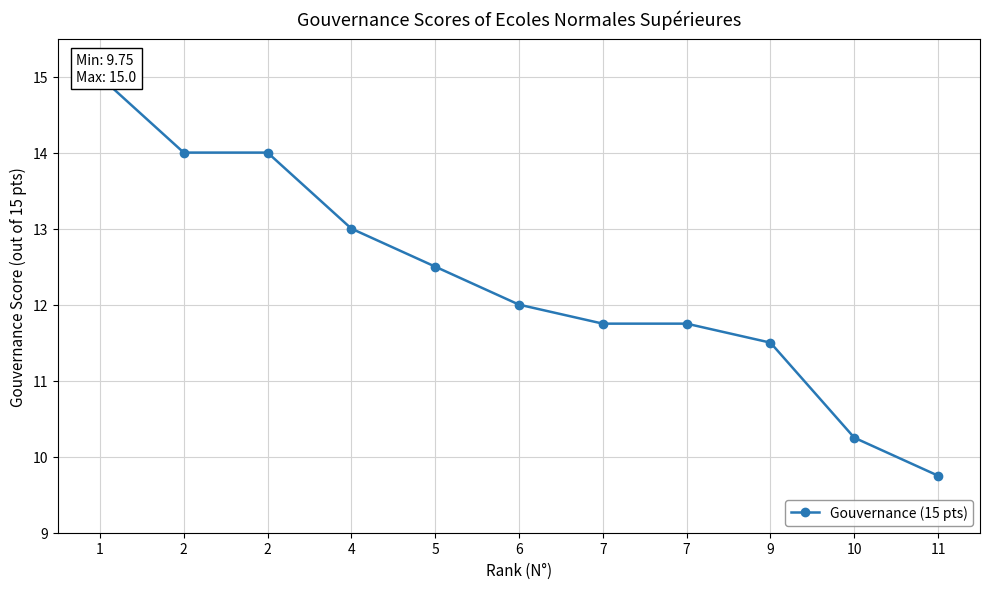

List the labels in order of value, smallest first.

11, 10, 9, 7, 7, 6, 5, 4, 2, 2, 1